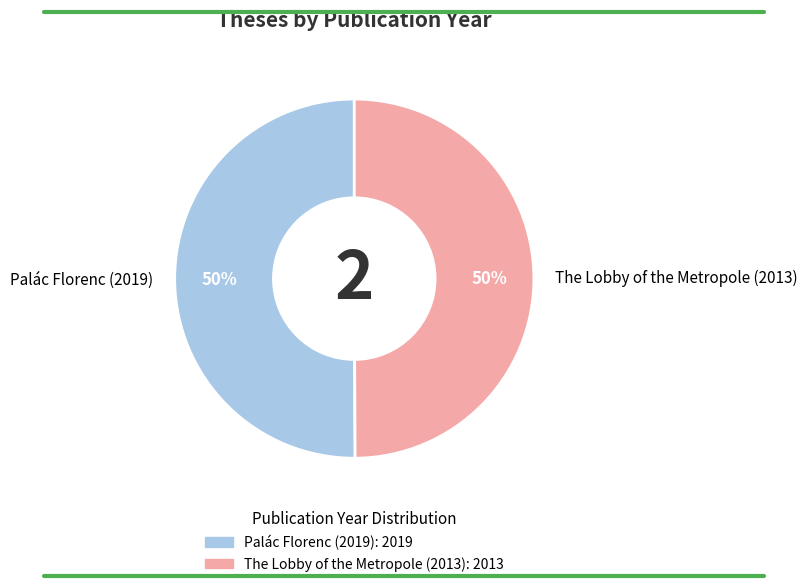

Is it true that The Lobby of the Metropole (2013) is 50% of the pie?

True